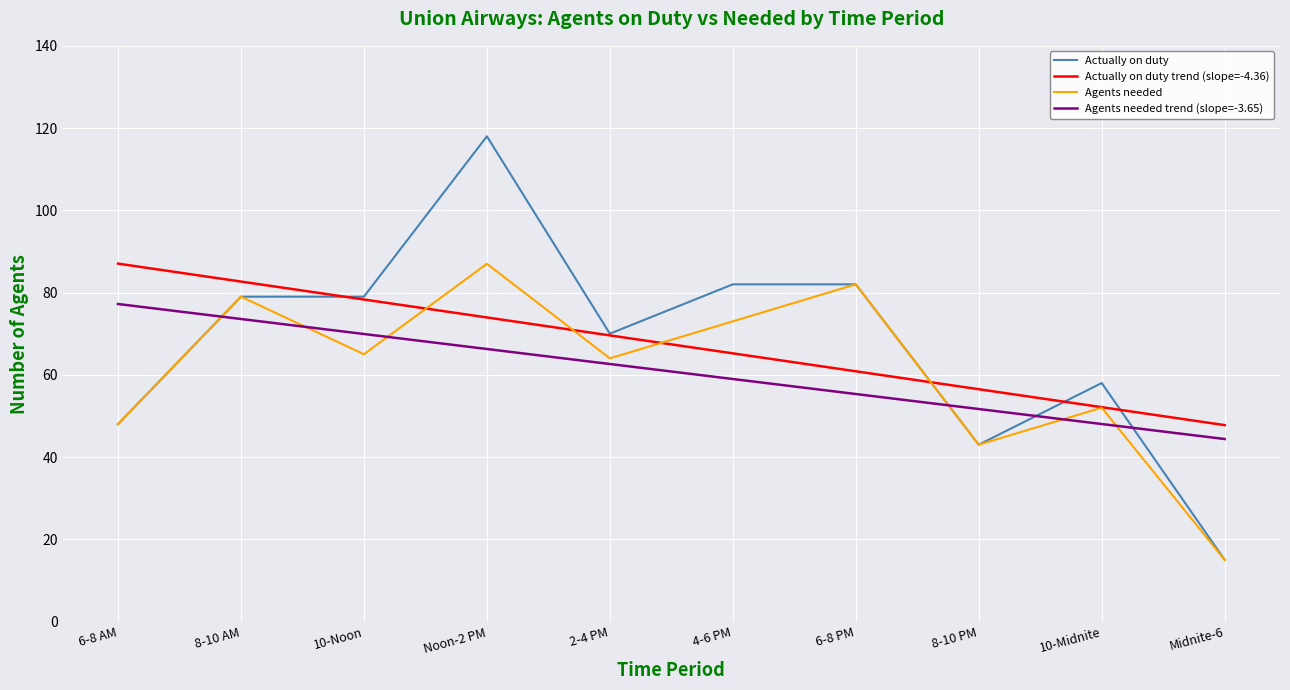

At how many categories does at least one series exceed 15?

10